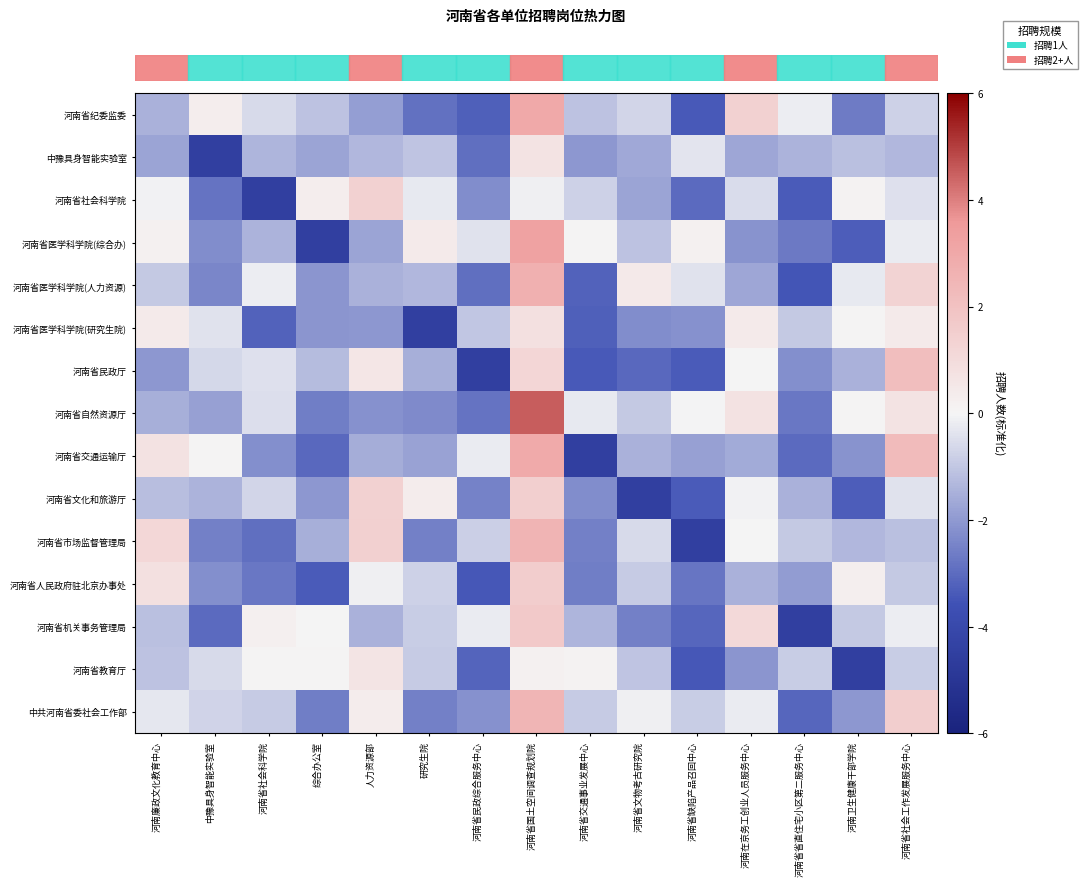

How many distinct data groups are displayed?

15